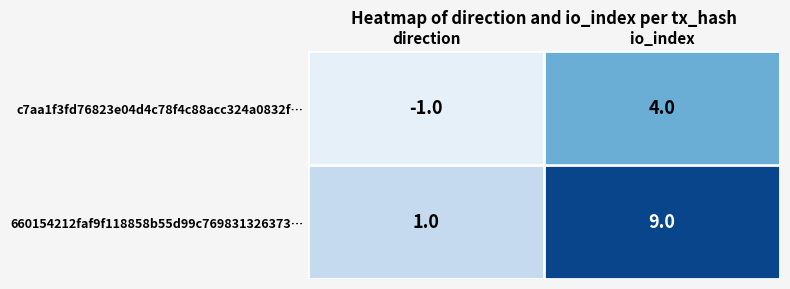

What is the smallest value displayed?

-1